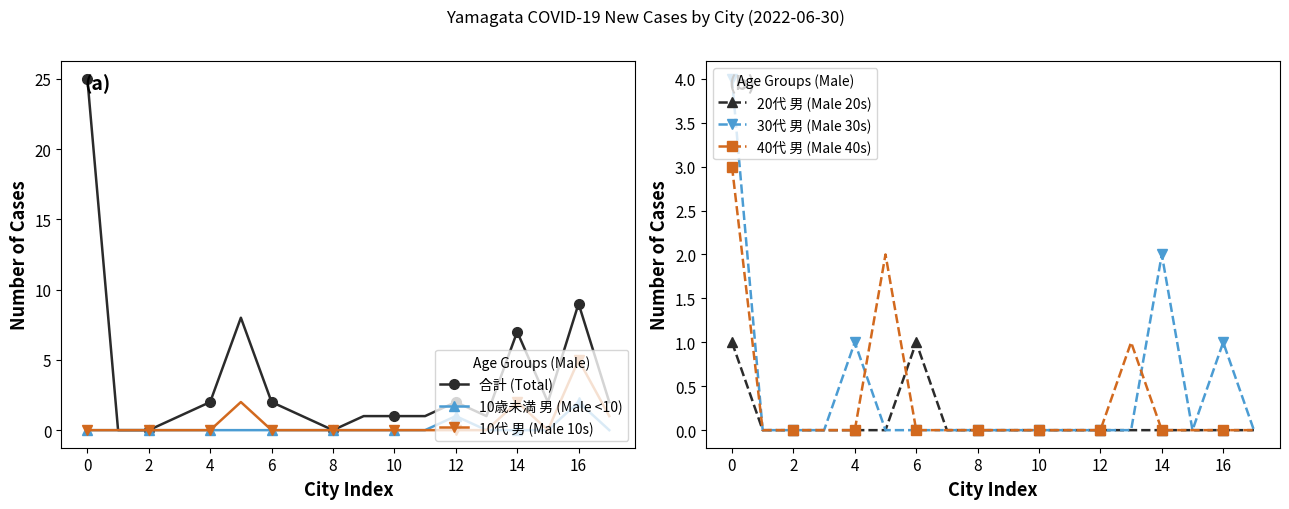

Which series has the widest spread of values?

合計 (Total)